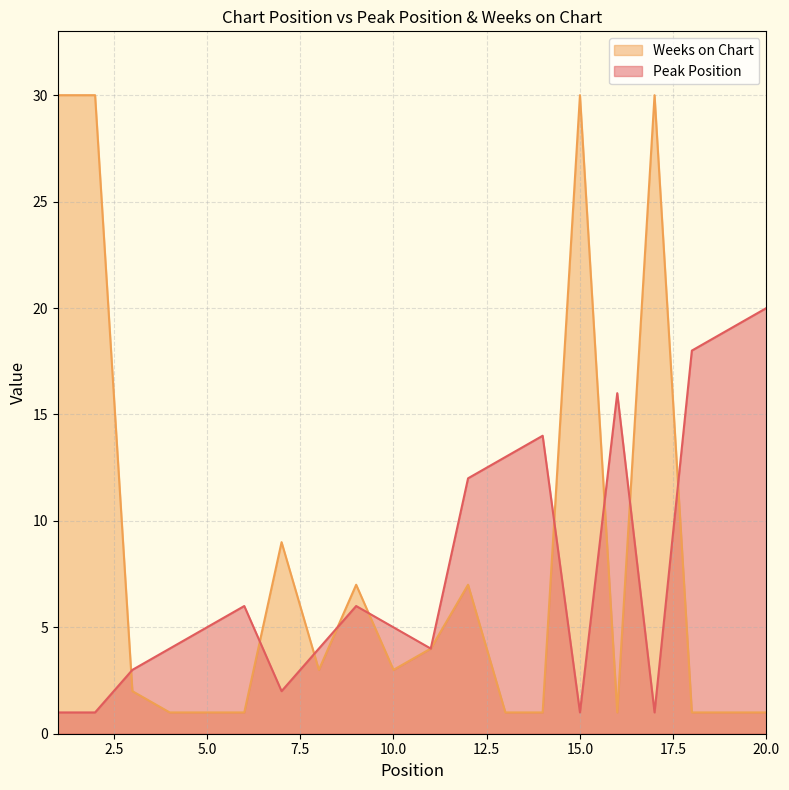

Reading left to right, list all the values displayed in this chart.

1=1	2=1	3=3	4=4	5=5	6=6	7=2	8=4	9=6	10=5	11=4	12=12	13=13	14=14	15=1	16=16	17=1	18=18	19=19	20=20